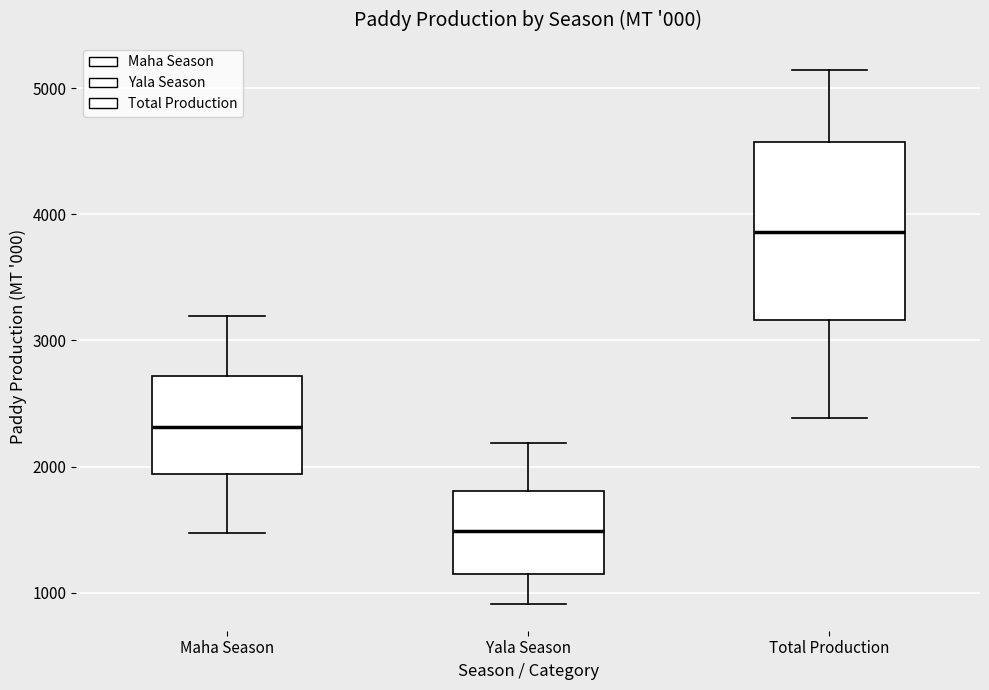

Reading left to right, read every box against the y-axis: the position of its median line, the range the box covers, and the ends of its whiskers. The values are not printed on the chart, so give them approximately, as read against the axis.

Maha Season: median 2300, box 1900 to 2700, whiskers 1500 to 3200
Yala Season: median 1500, box 1100 to 1800, whiskers 900 to 2200
Total Production: median 3900, box 3200 to 4600, whiskers 2400 to 5100